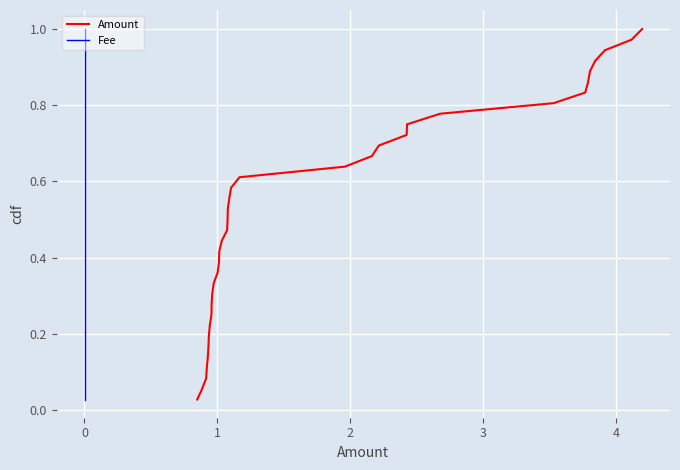

True or false: Amount has more than 2 interior local peaks.

False